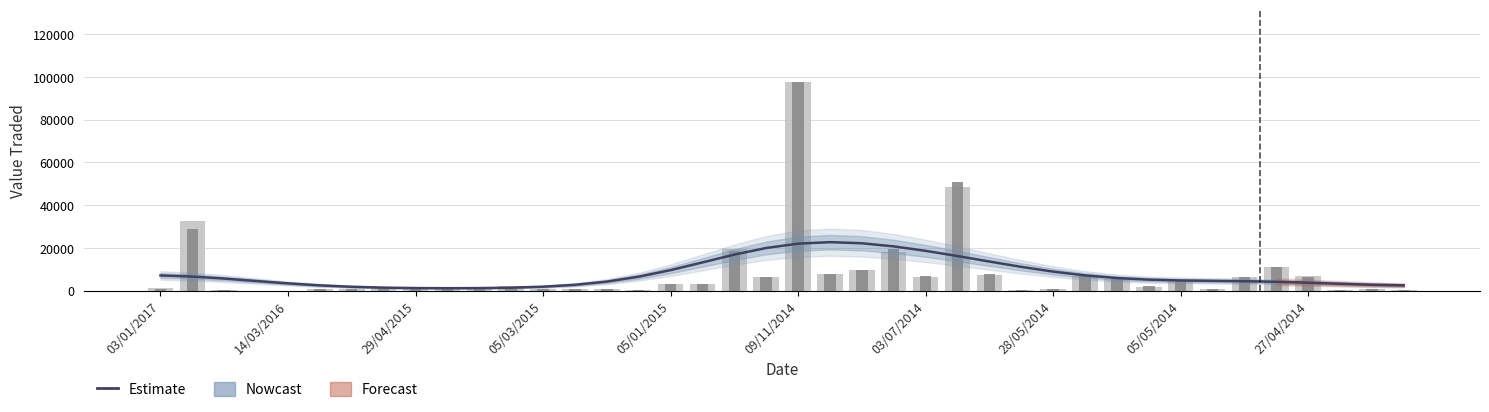

What is the average value of the Value Traded series?

7973.1